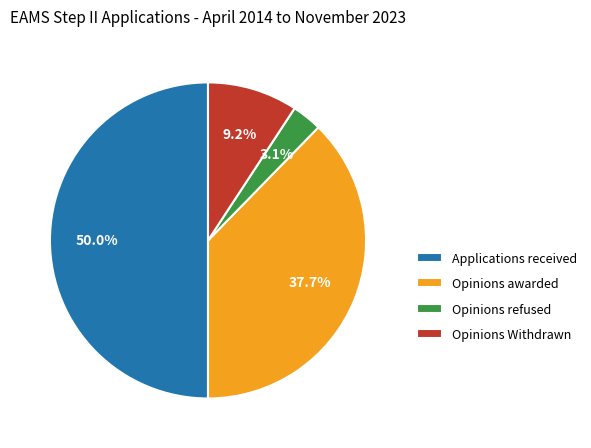

Does Opinions awarded represent more than half of the total?

No